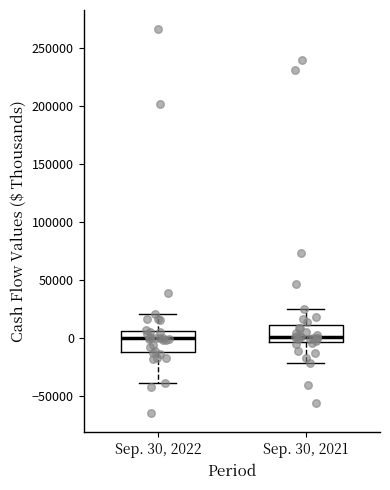

Where does the lower whisker of the box for Sep. 30, 2022 end on the y-axis? The values are not printed on the chart, so give them approximately, as read against the axis.

-40000